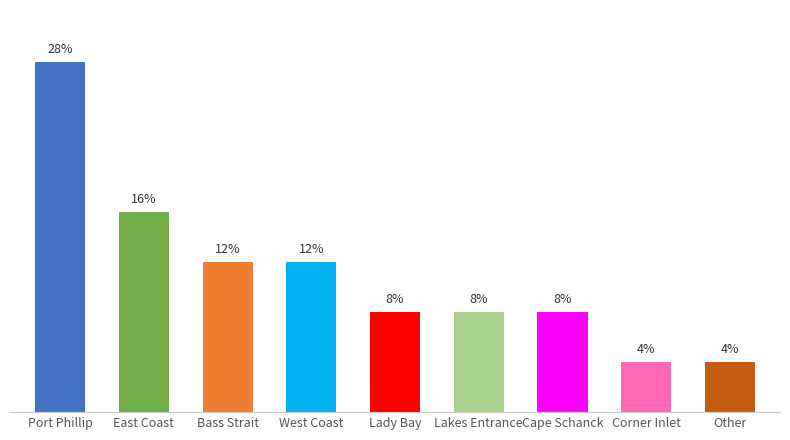

At which label does the data first exceed 8?

Port Phillip